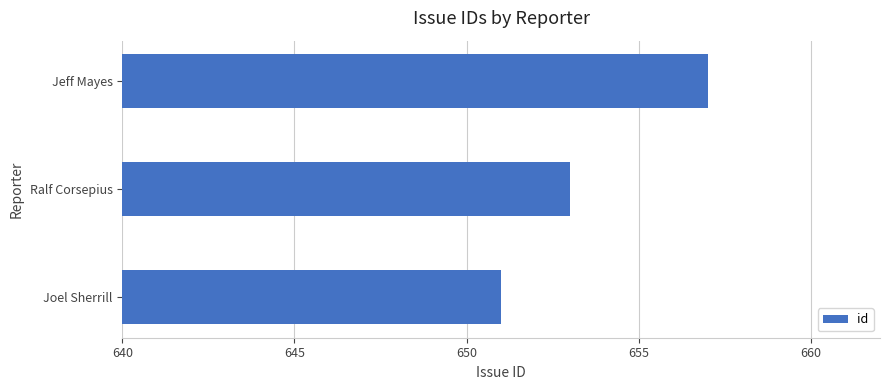

What is the difference between the second highest and minimum values?

2